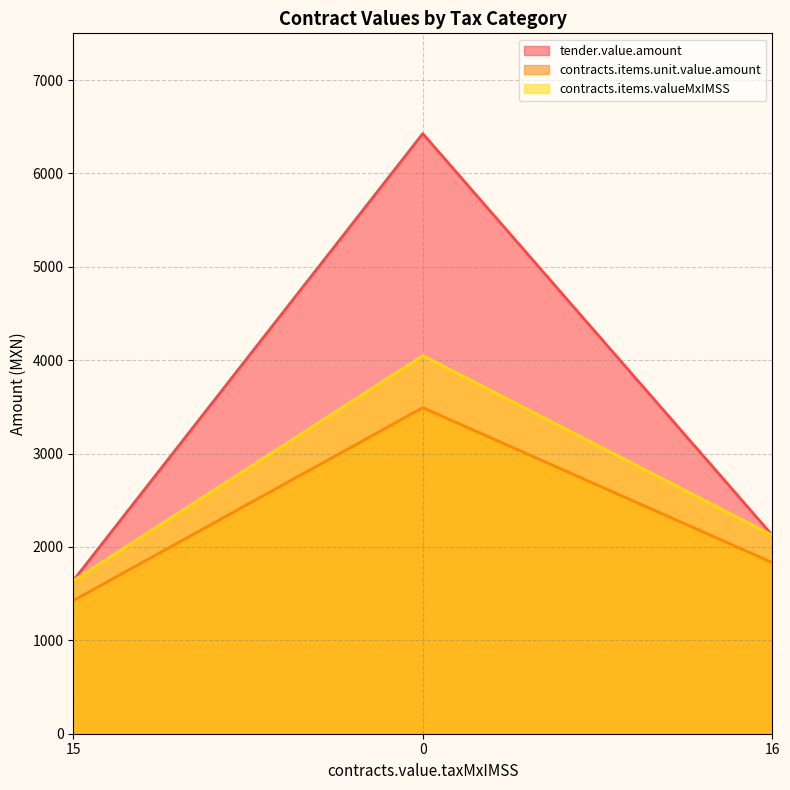

What is the average value of the contracts.items.unit.value.amount series?

2250.4